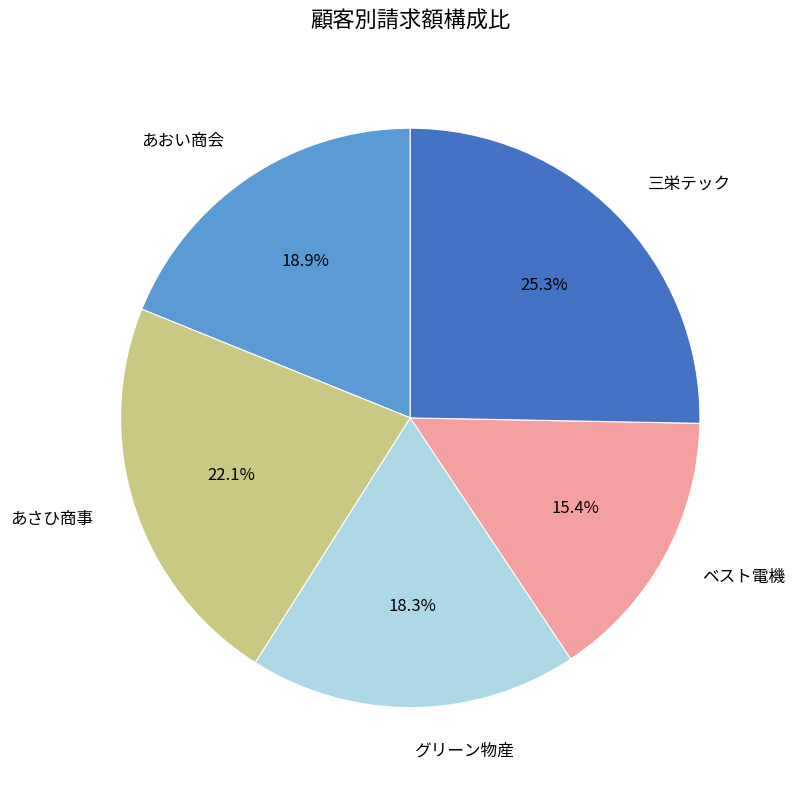

Does any single category account for the majority?

No